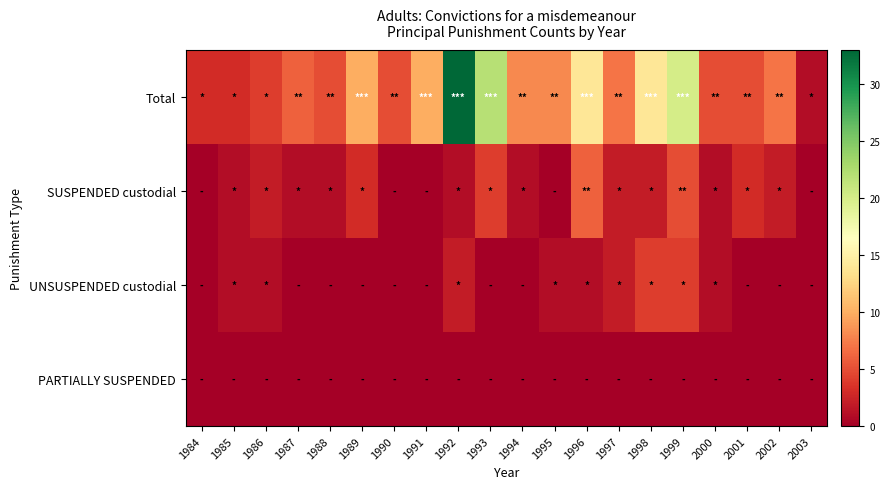

Which series has the widest spread of values?

Total